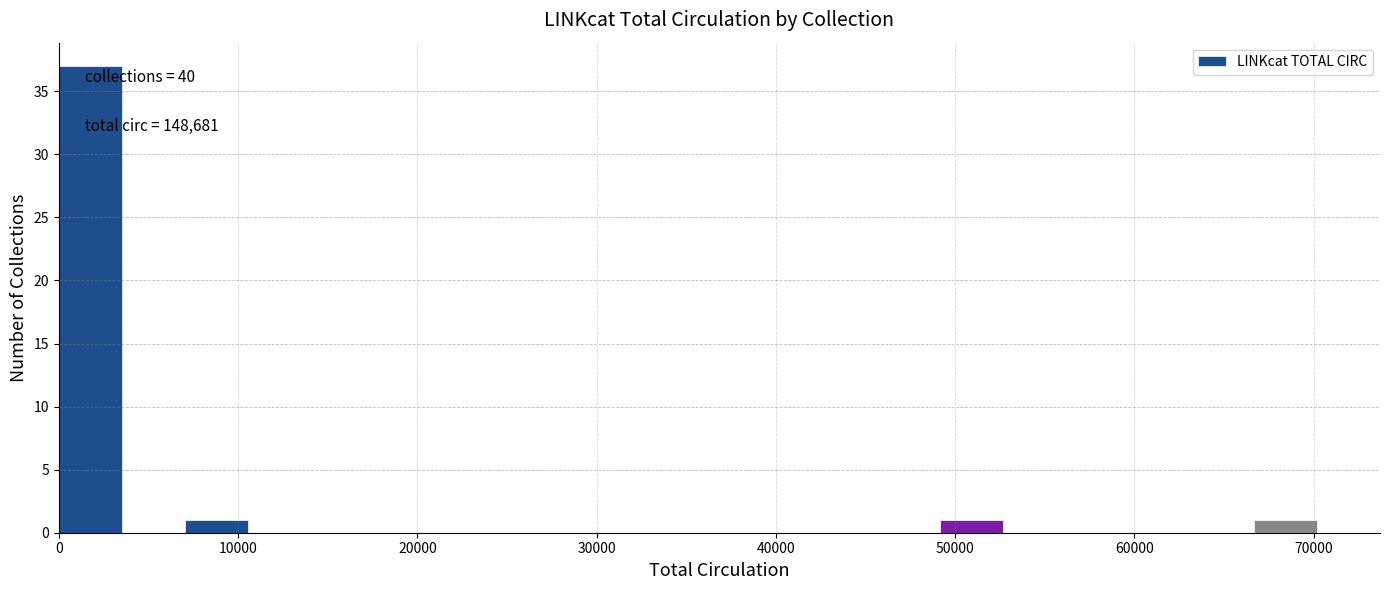

Around what value on the x-axis is the tallest bar? Give the approximate position of its centre, as read against the axis.

2000